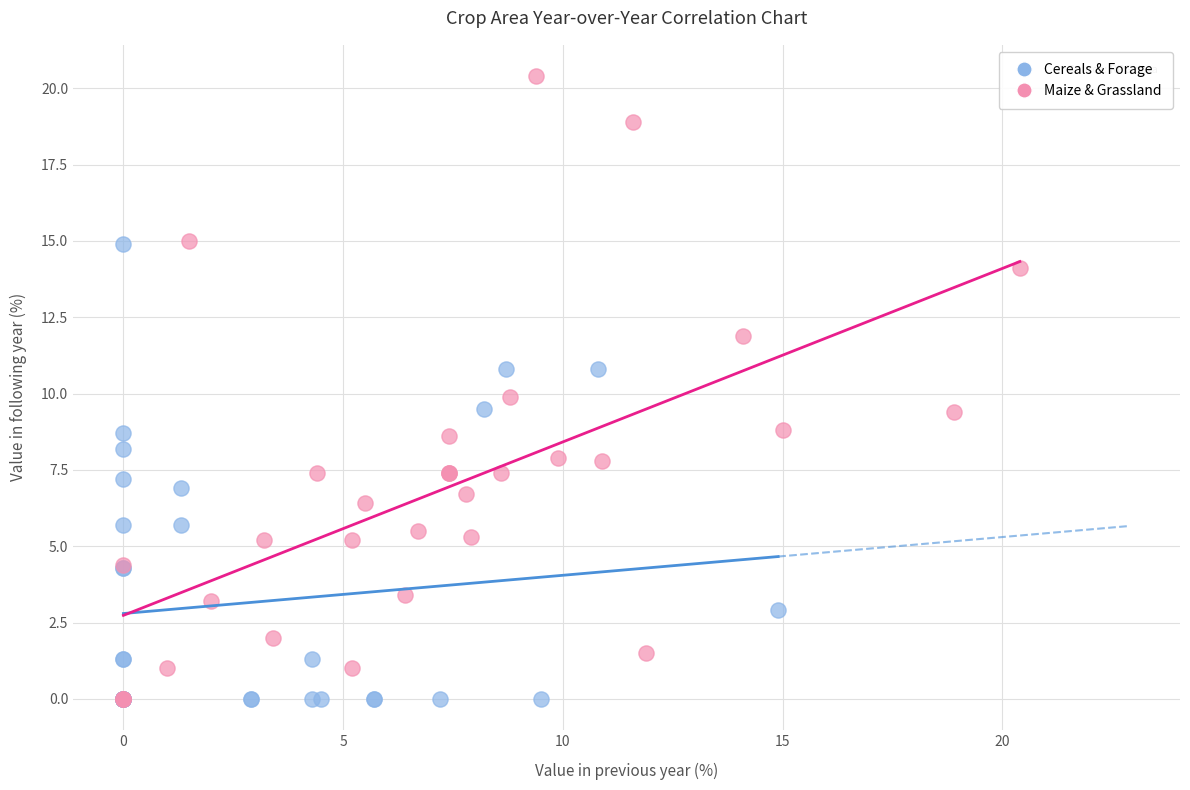

What are all the series names shown in the legend?

Cereals & Forage, Maize & Grassland